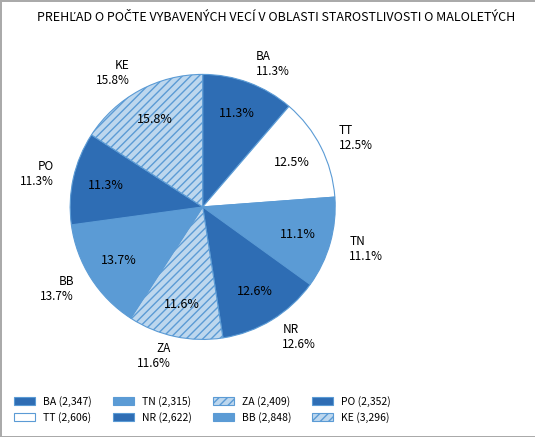

Is there a majority slice in this chart?

No